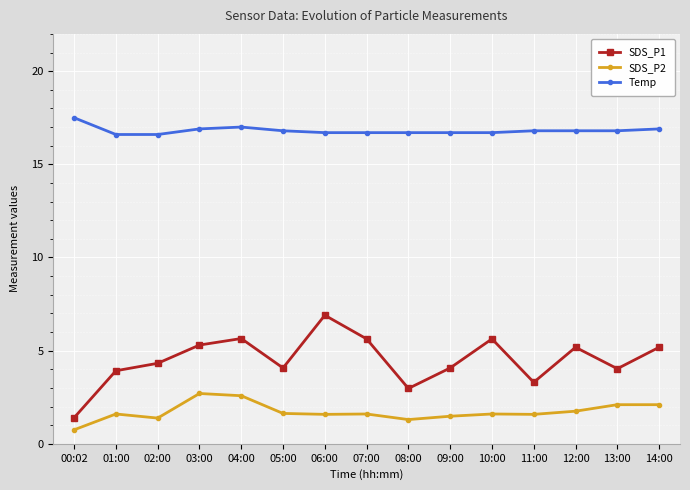

Between 09:00 and 14:00, which series saw the biggest shift?

SDS_P1